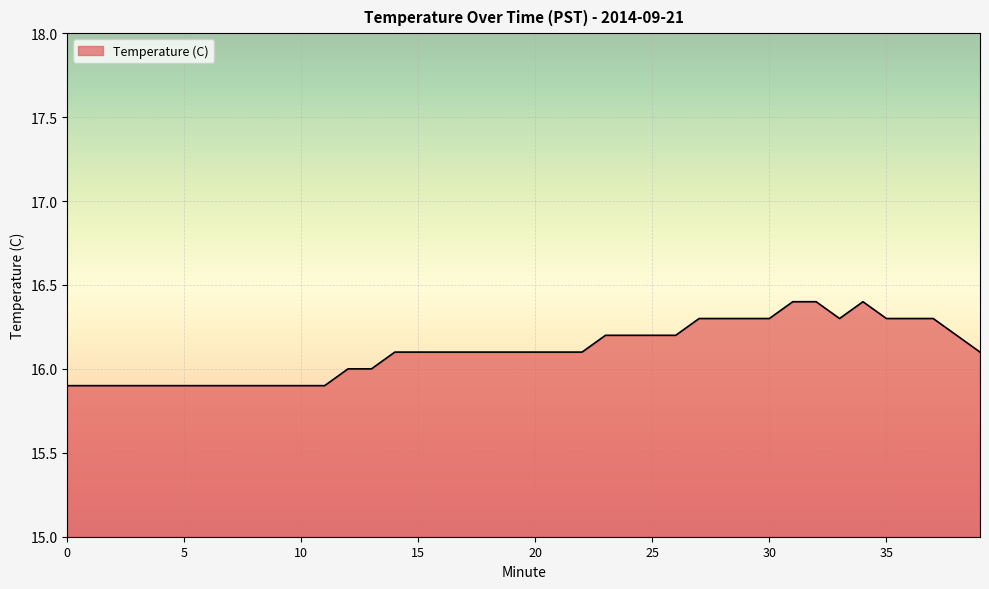

What is the difference between the maximum and minimum values?

0.5